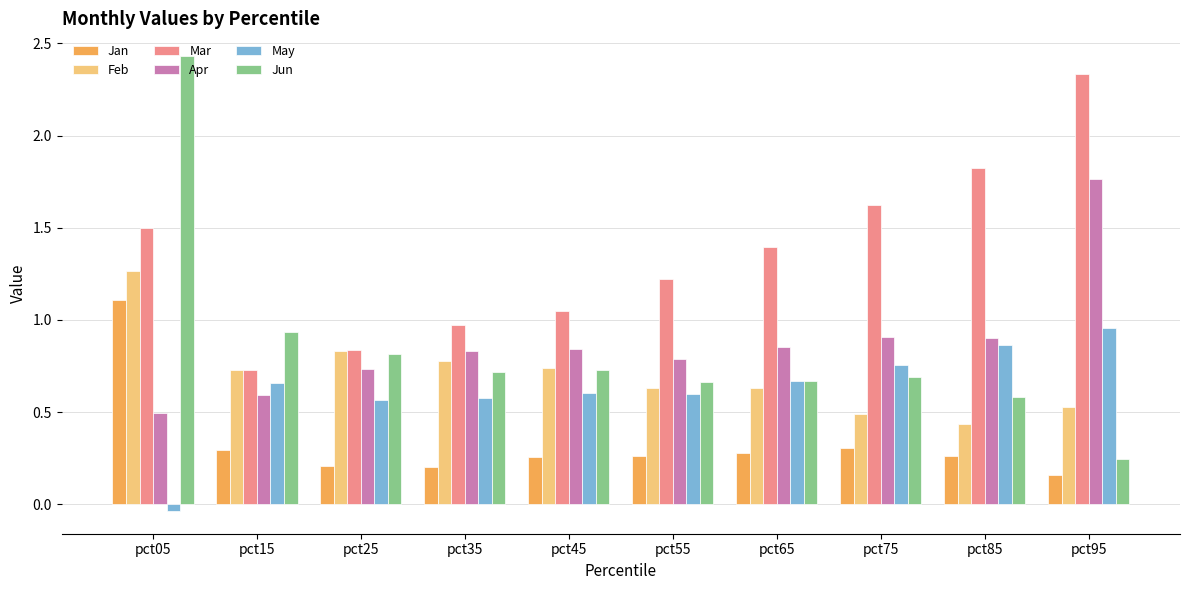

How many groups of bars are there?

10